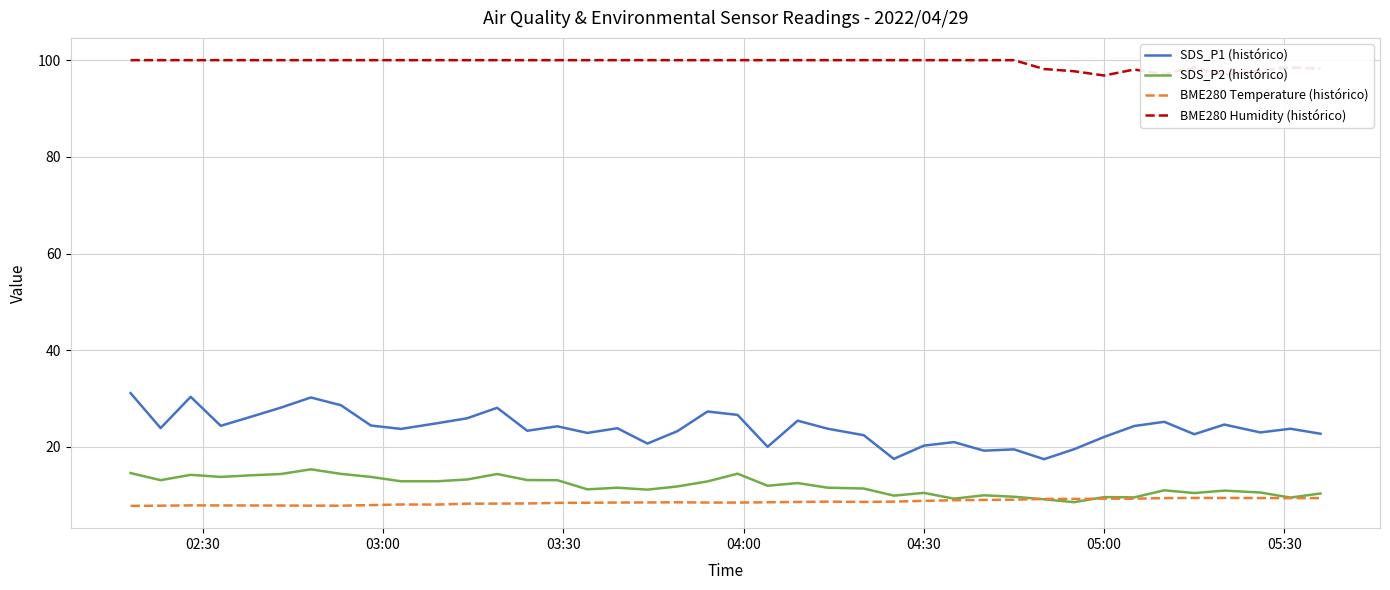

What is the sum of all SDS_P2 (histórico) values?

477.6